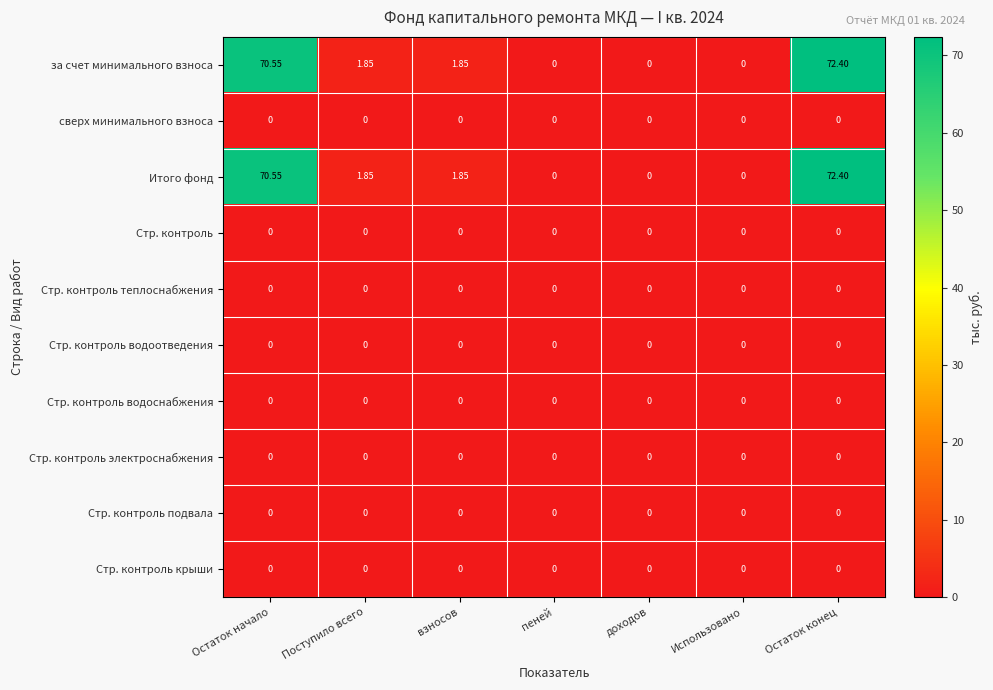

At which category is the sum across all series the highest?

Остаток конец